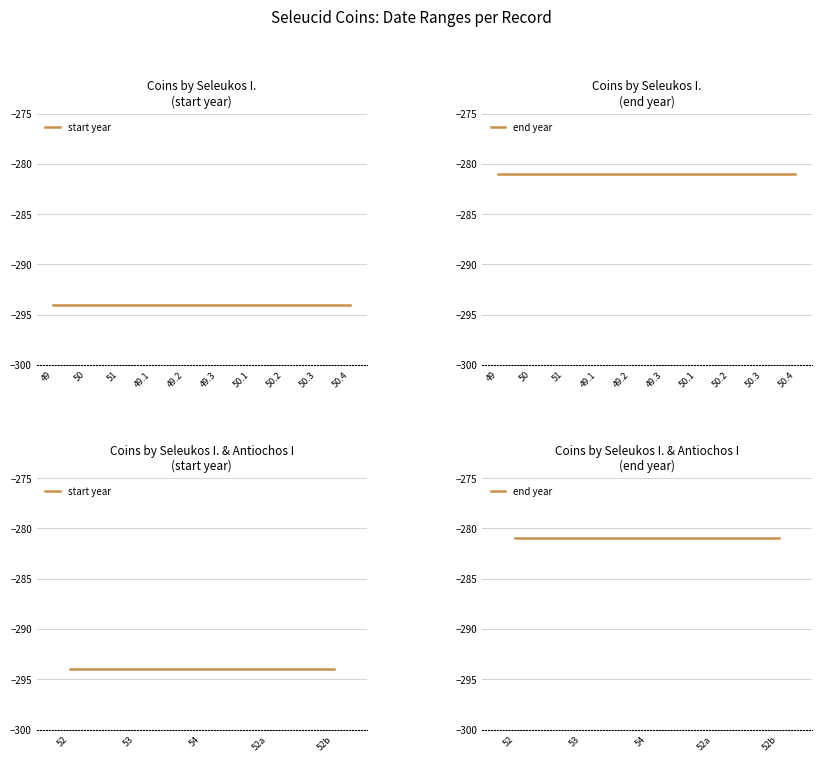

The end year series shows -166 at 54. True or false?

False